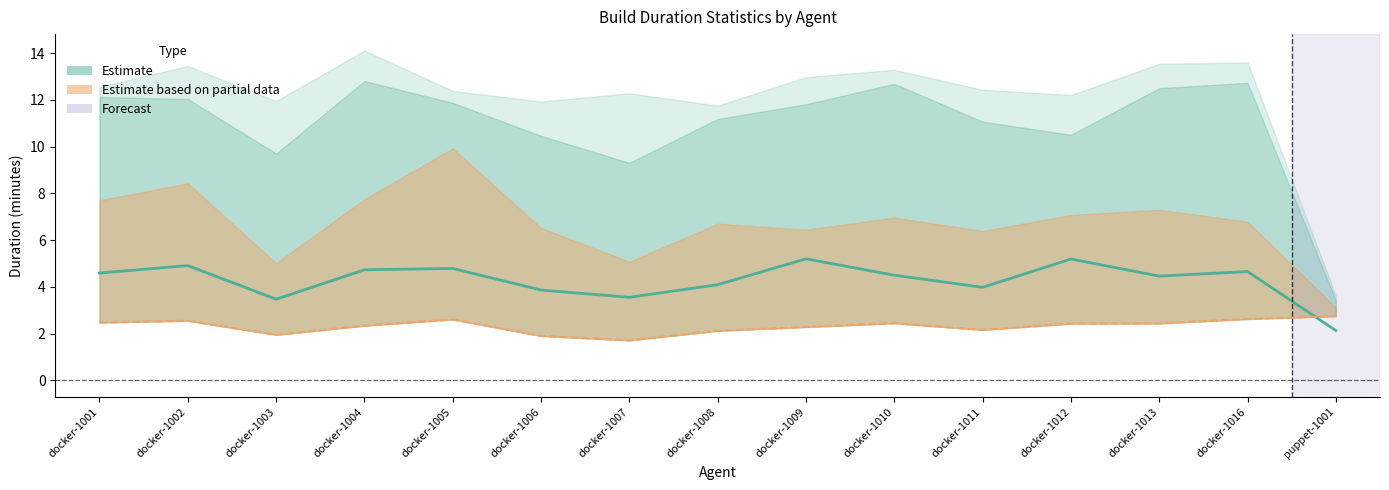

Is the value of median at docker-1013 greater than the value of mean at docker-1010?

No